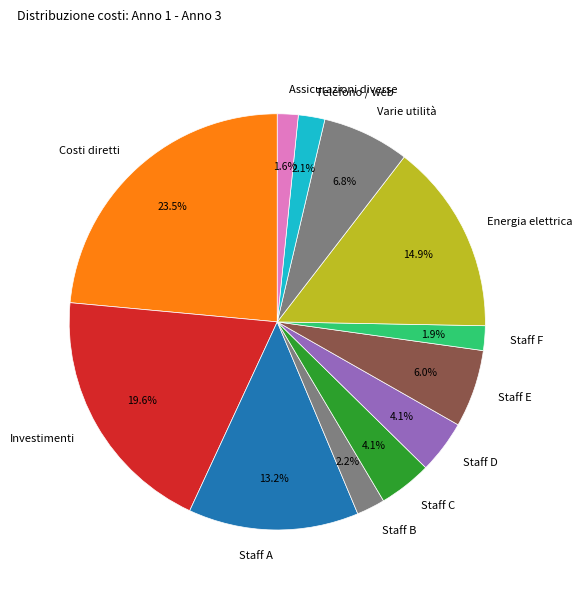

To the nearest percent, what is the difference between the Staff B and Investimenti slice percentages?

17%